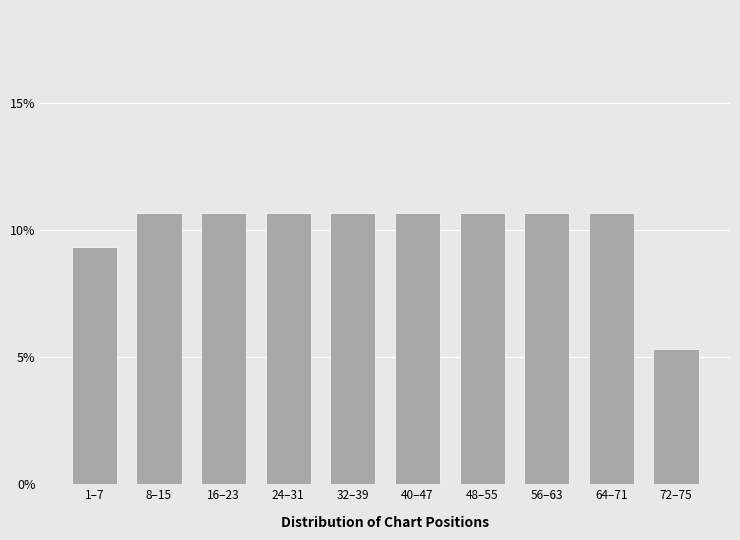

Reading right to left, transcribe all the data shown in this chart.

72–75=5.3	64–71=10.7	56–63=10.7	48–55=10.7	40–47=10.7	32–39=10.7	24–31=10.7	16–23=10.7	8–15=10.7	1–7=9.3